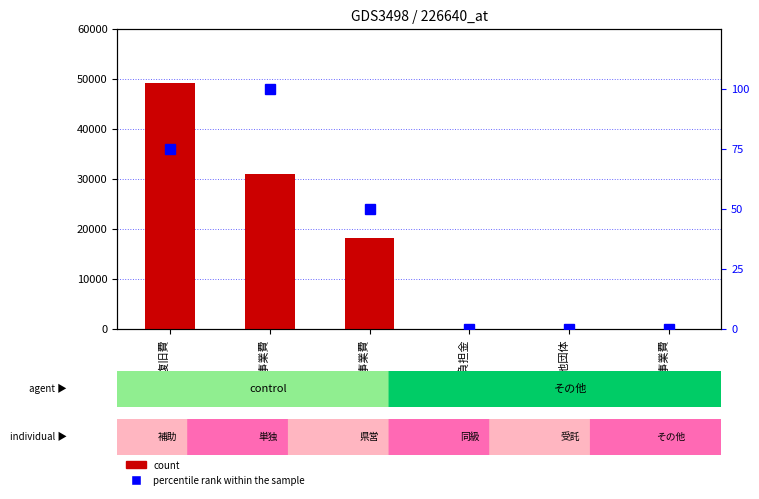

Which series has the largest total across all categories?

count